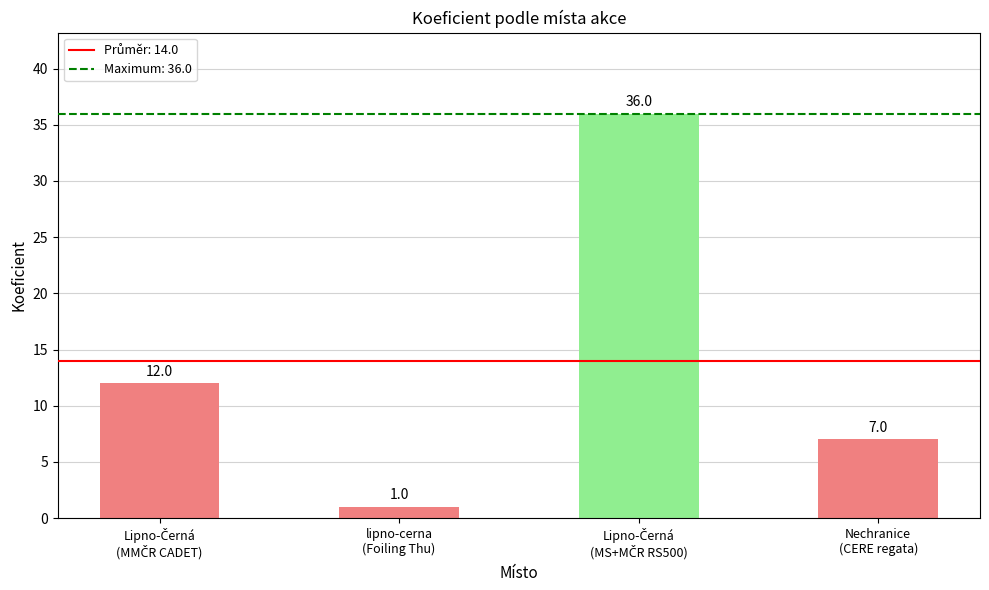

Reading left to right, list all the values displayed in this chart.

12	1	36	7